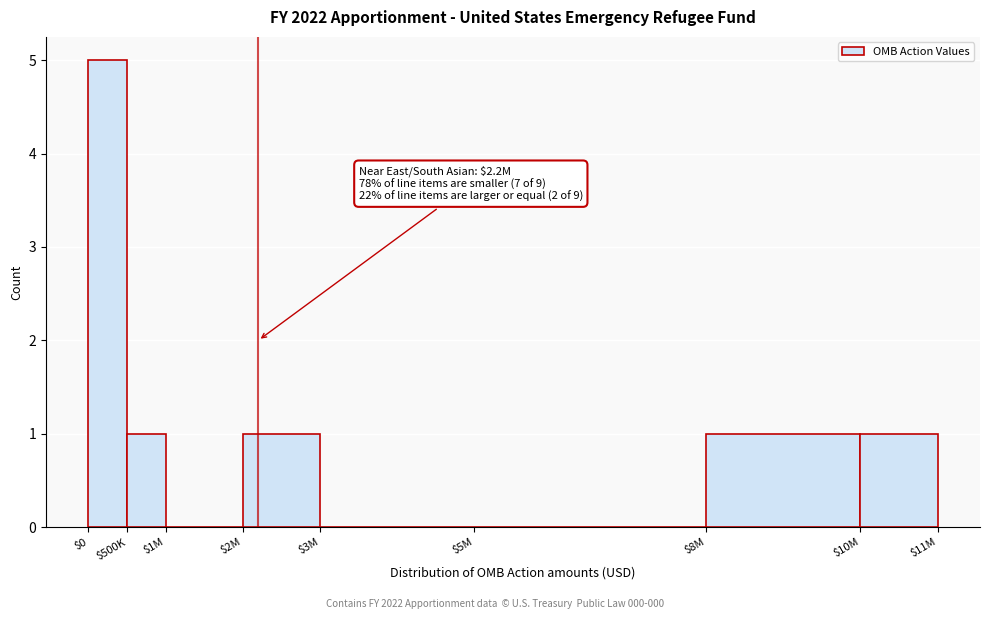

Which label corresponds to the largest value in the chart?

$0